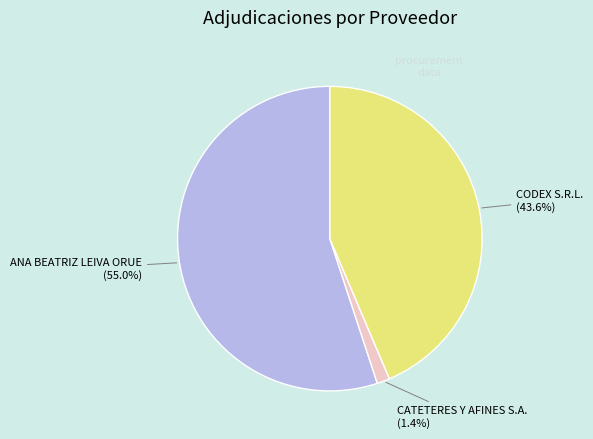

Is there a majority slice in this chart?

Yes